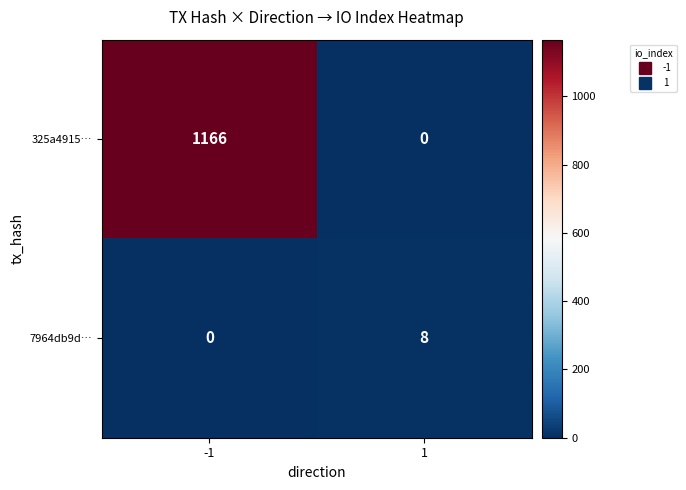

What is the sum of all 325a4915… values?

1166